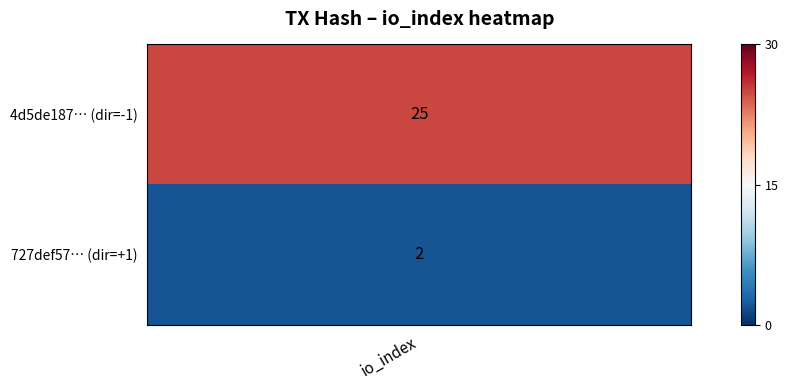

The value of 4d5de187... at direction is -2. True or false?

False